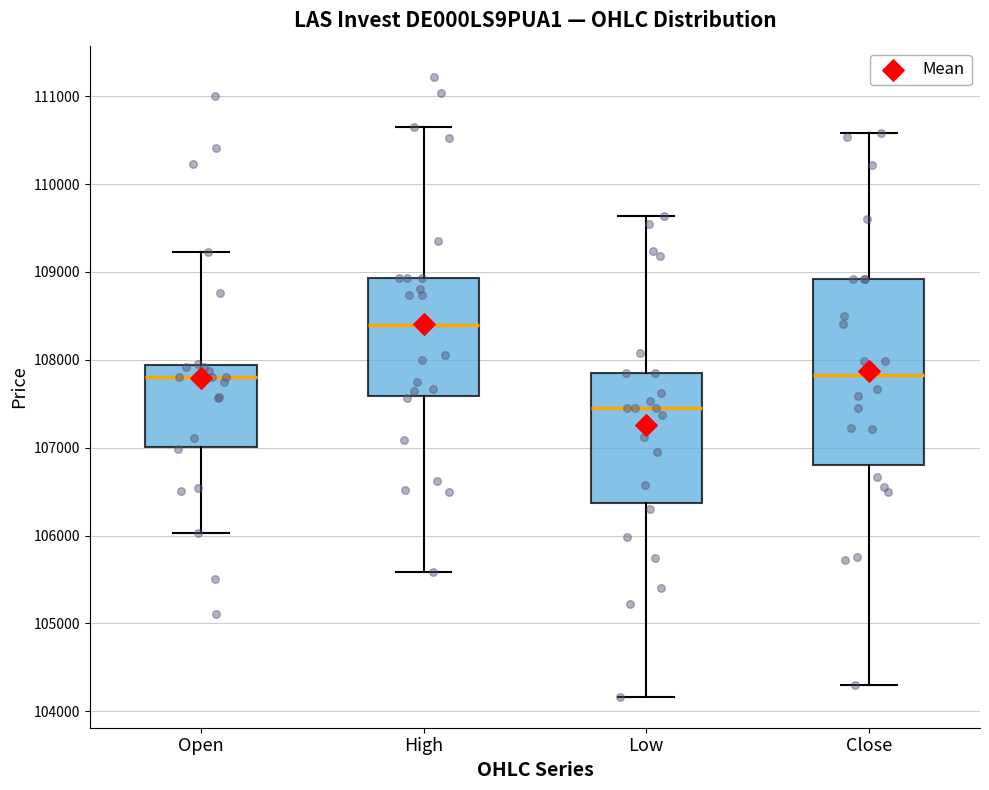

Which box is the tallest, from its lower edge to its upper edge?

Close